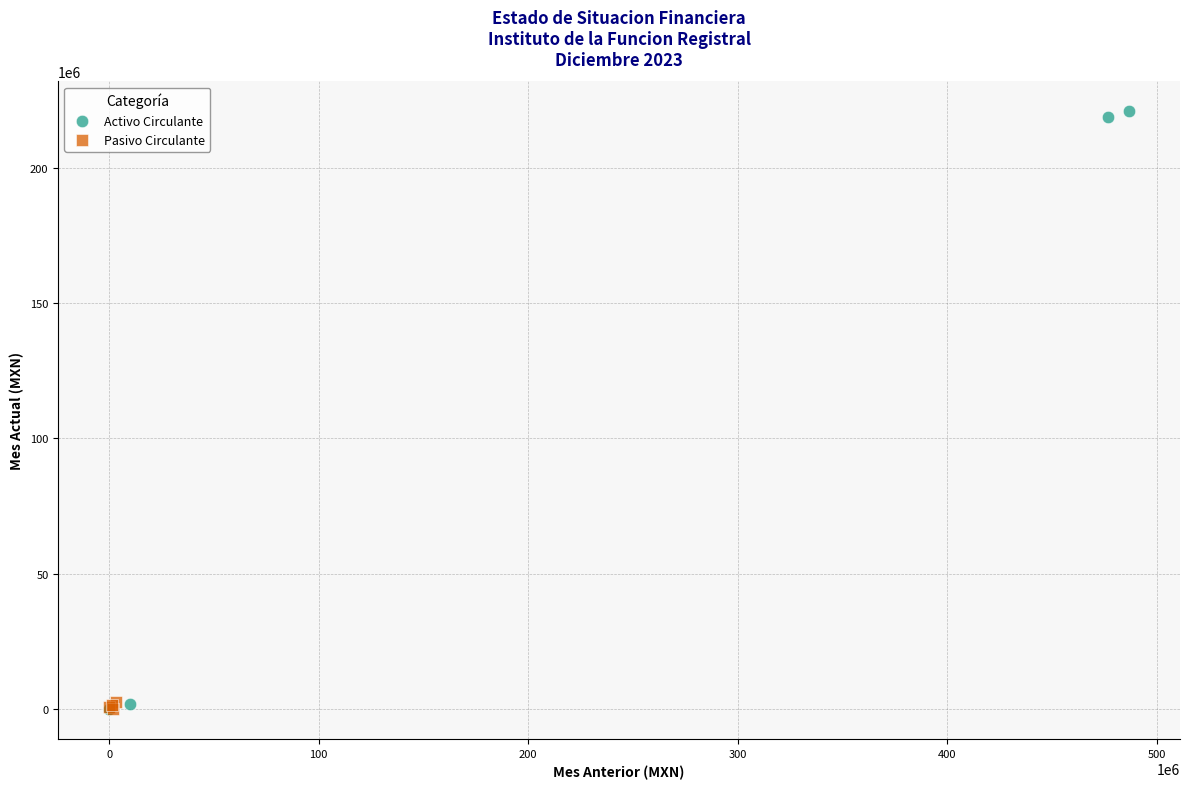

Which series has the largest Y range (max minus min)?

Activo Circulante